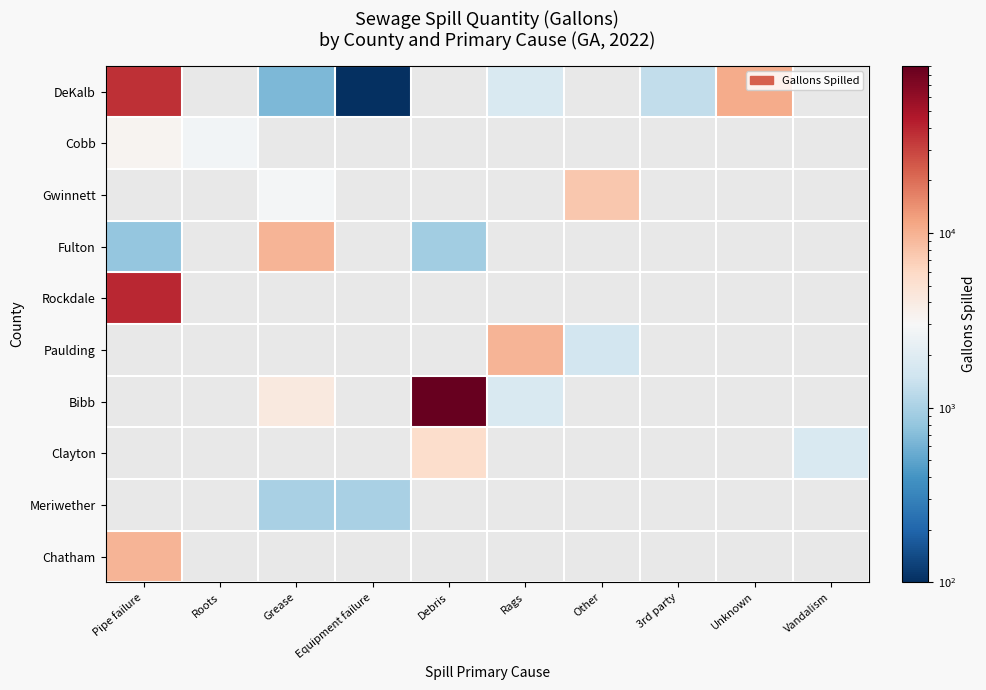

Rank the series at Rags from highest to lowest value.

DeKalb, Cobb, Gwinnett, Fulton, Rockdale, Paulding, Bibb, Clayton, Meriwether, Chatham